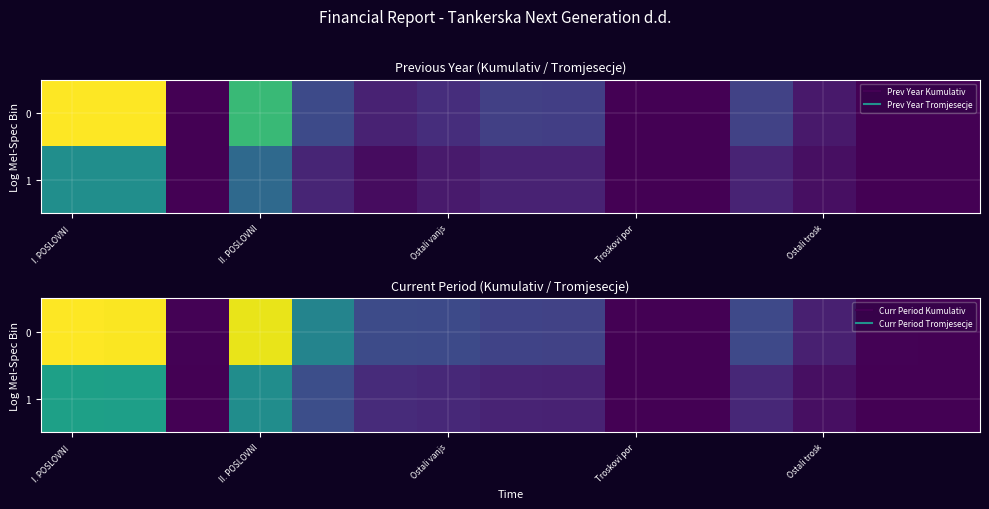

What is the sum of all 0 values?

533399068